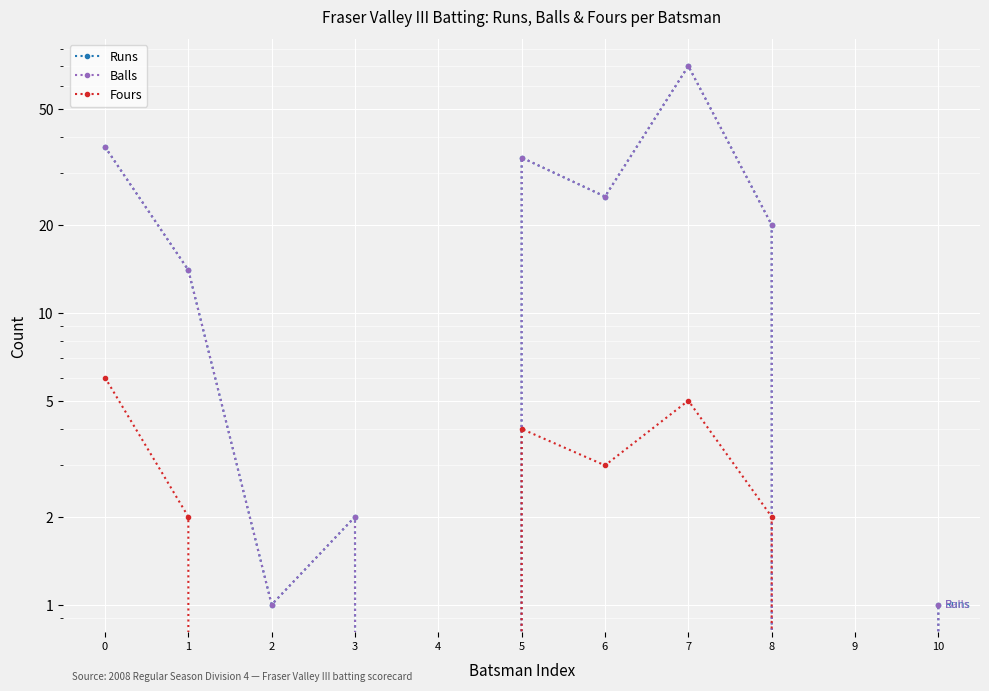

Reading left to right, what are all the values shown in this chart?

Runs: 37	14	1	2	0	34	25	70	20	0	1
Balls: 37	14	1	2	0	34	25	70	20	0	1
Fours: 6	2	0	0	0	4	3	5	2	0	0